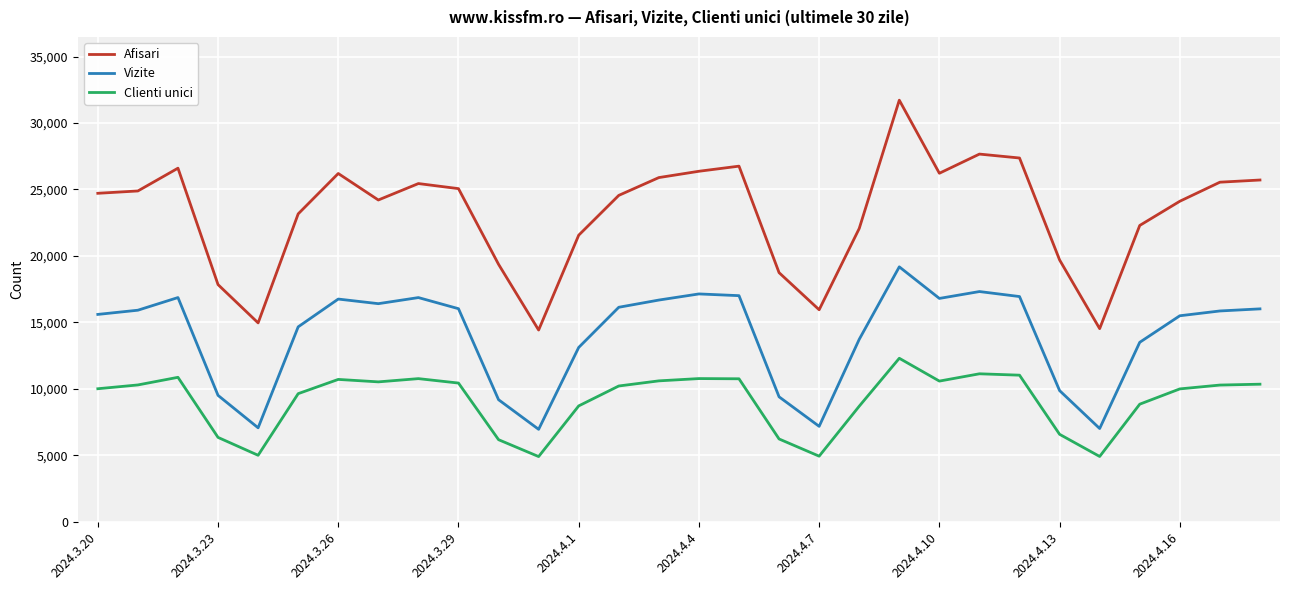

True or false: Afisari and Clienti unici cross at least once.

False